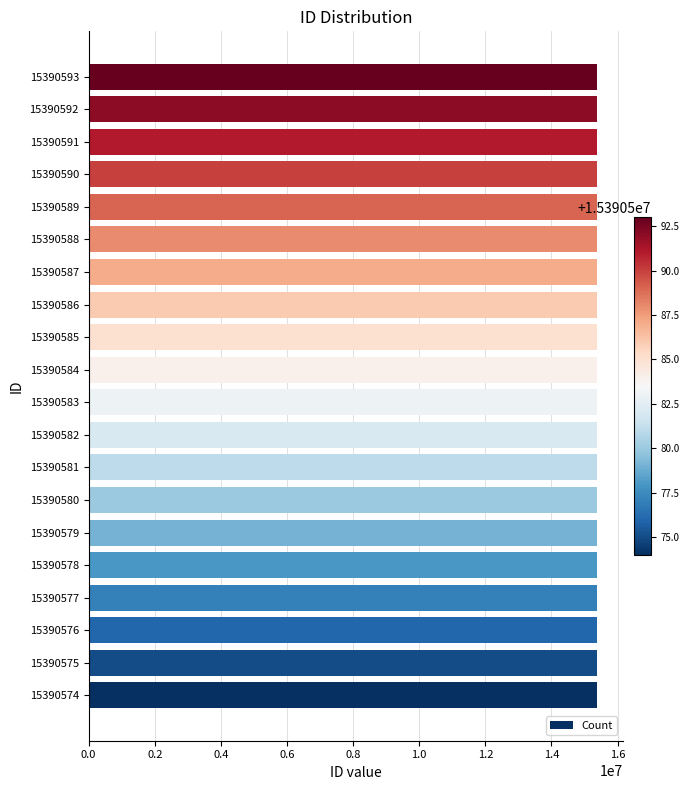

The chart shows a value of 15390575 at 15390575. True or false?

True